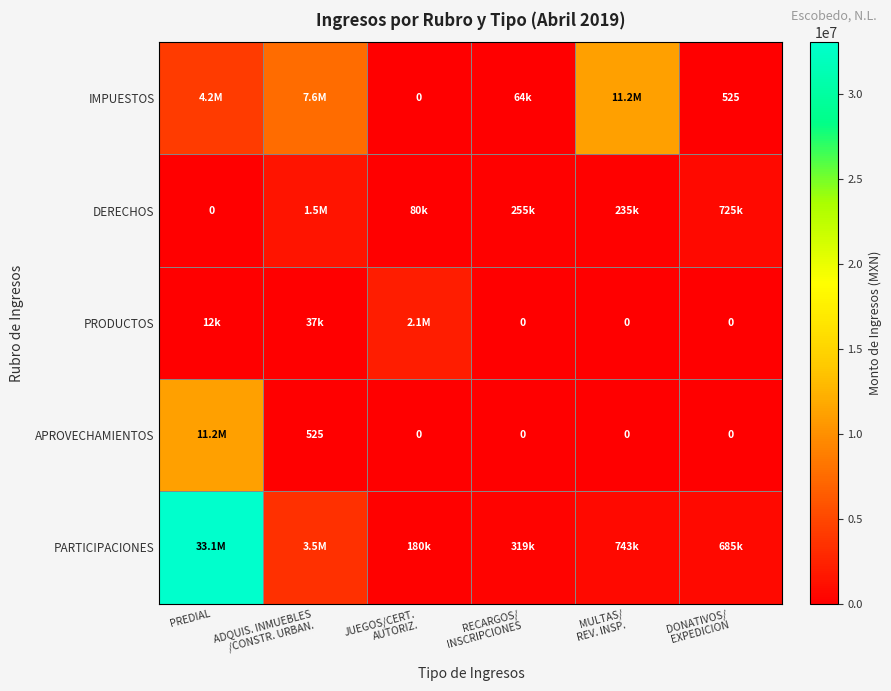

Which series changed the most between PREDIAL and DONATIVOS/ EXPEDICION?

PARTICIPACIONES